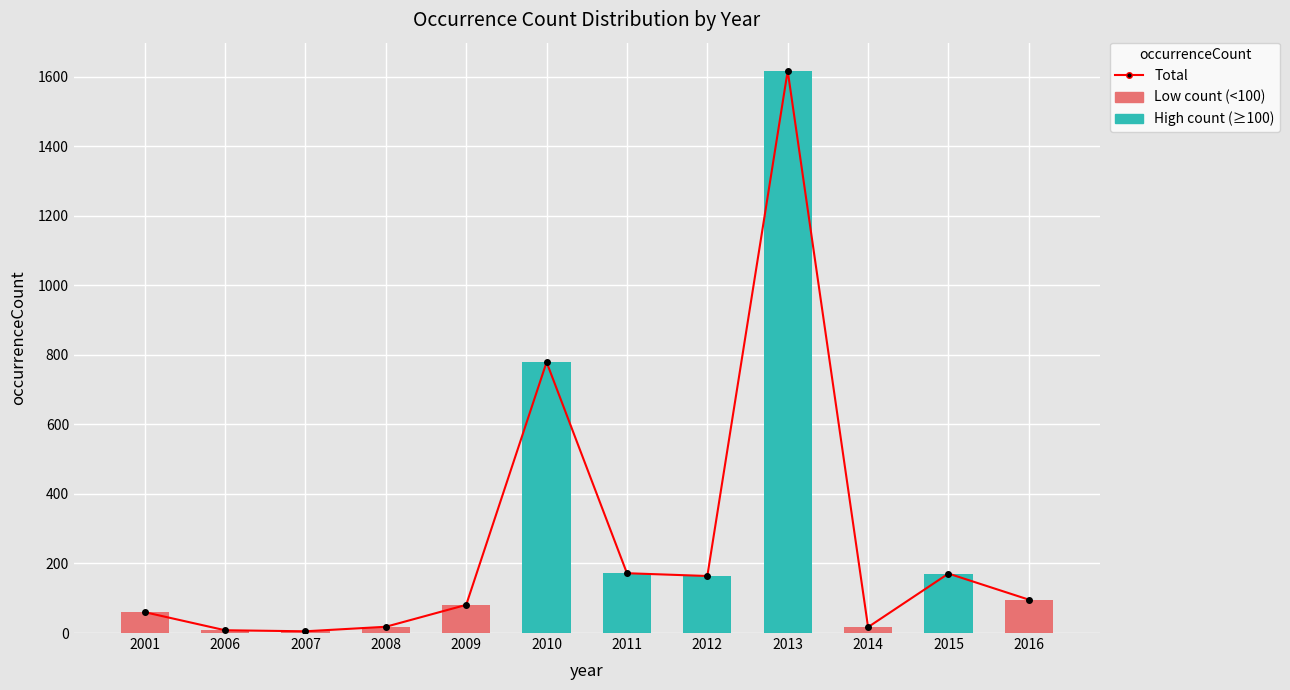

What is the difference between the High count (≥100) values at 2006 and 2011?

172